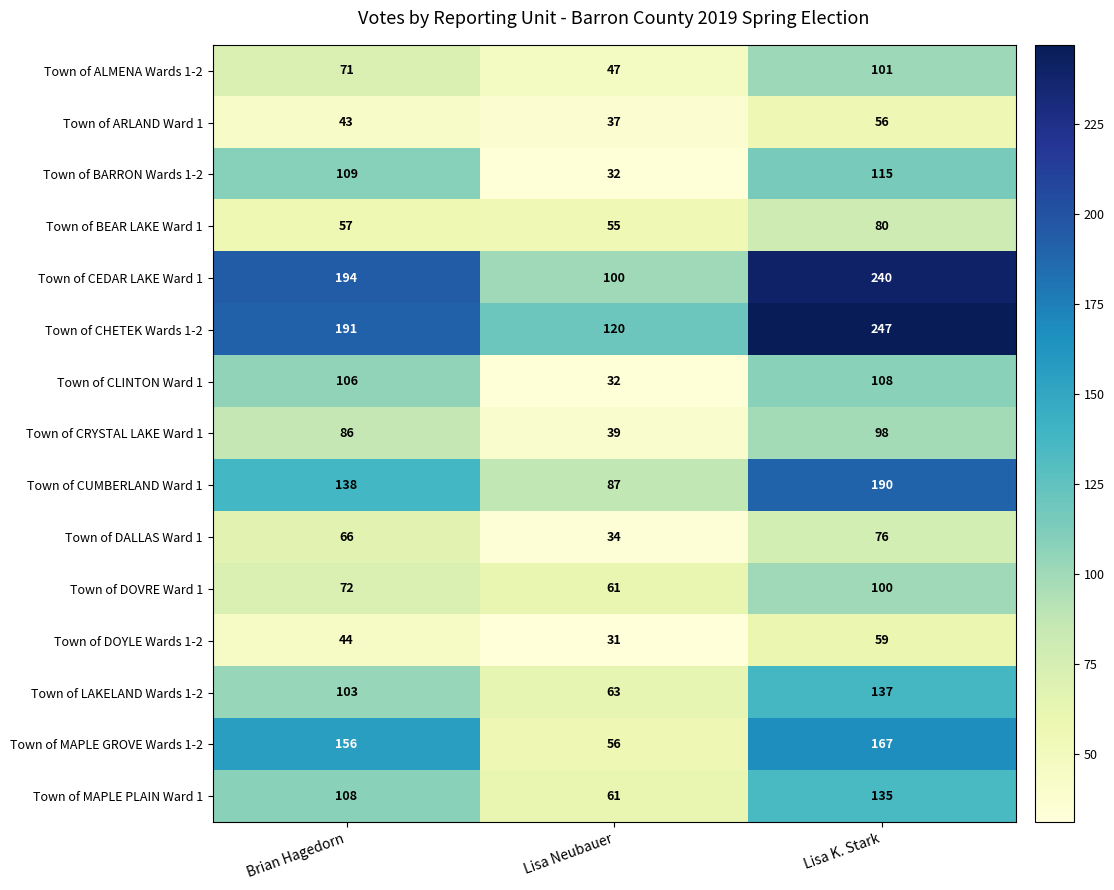

At which category does the chart reach its peak across all series?

Lisa K. Stark